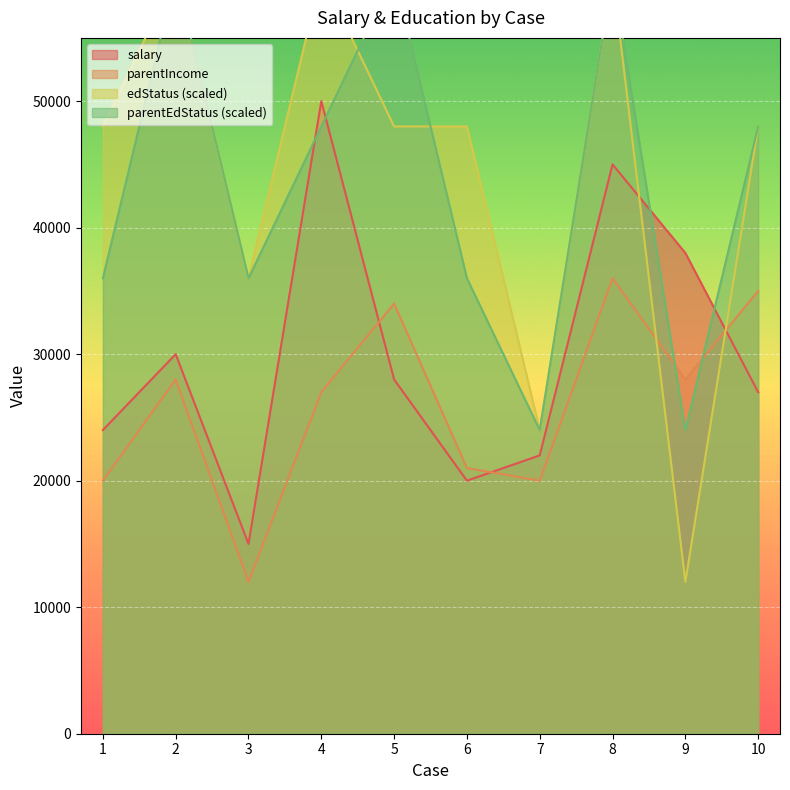

How many data points in parentEdStatus are above 48000?

3